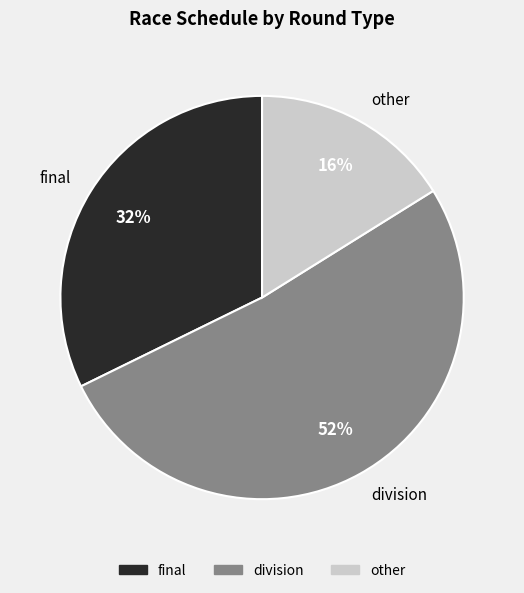

Is it true that other is 16% of the pie?

True